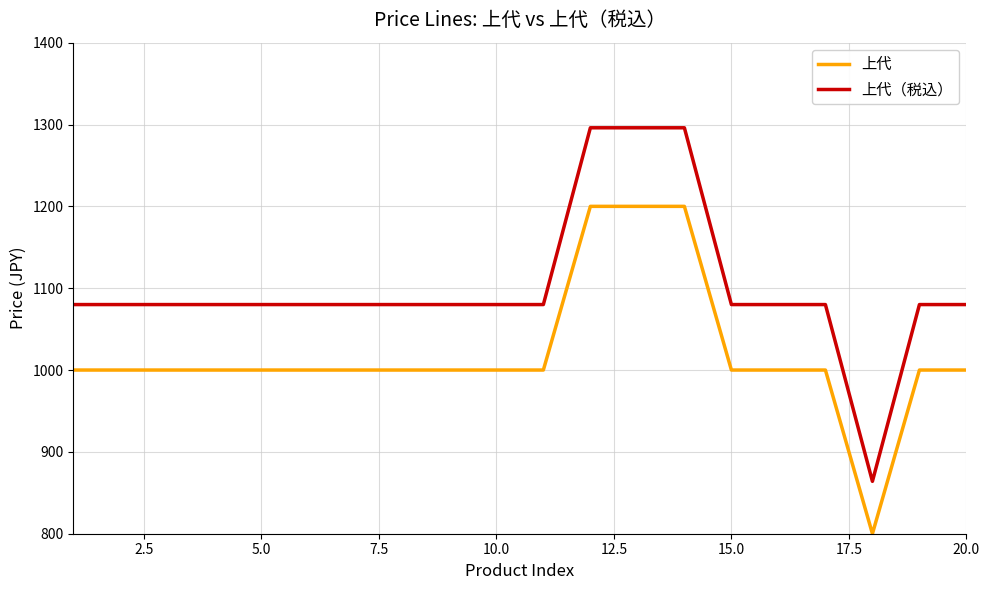

Does the chart have visible grid lines?

Yes